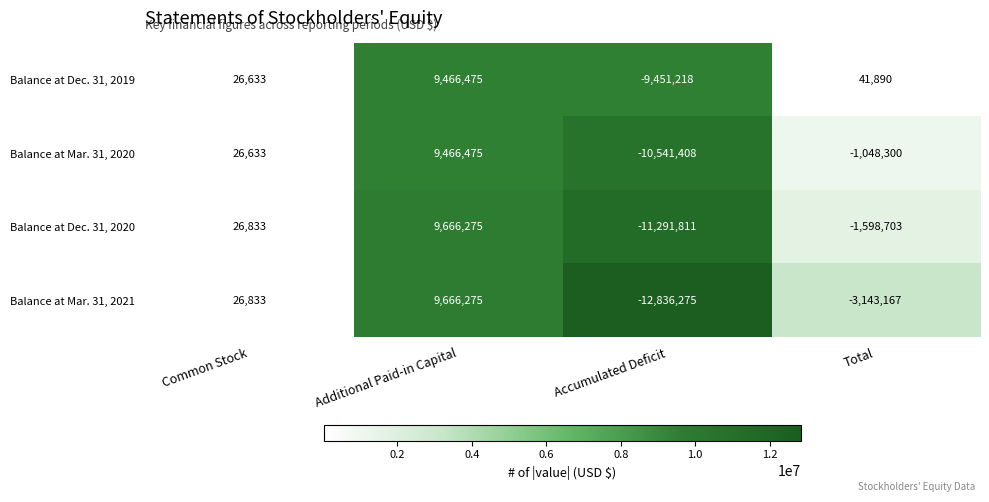

At which label does Balance at Mar. 31, 2020 reach its minimum?

Accumulated Deficit